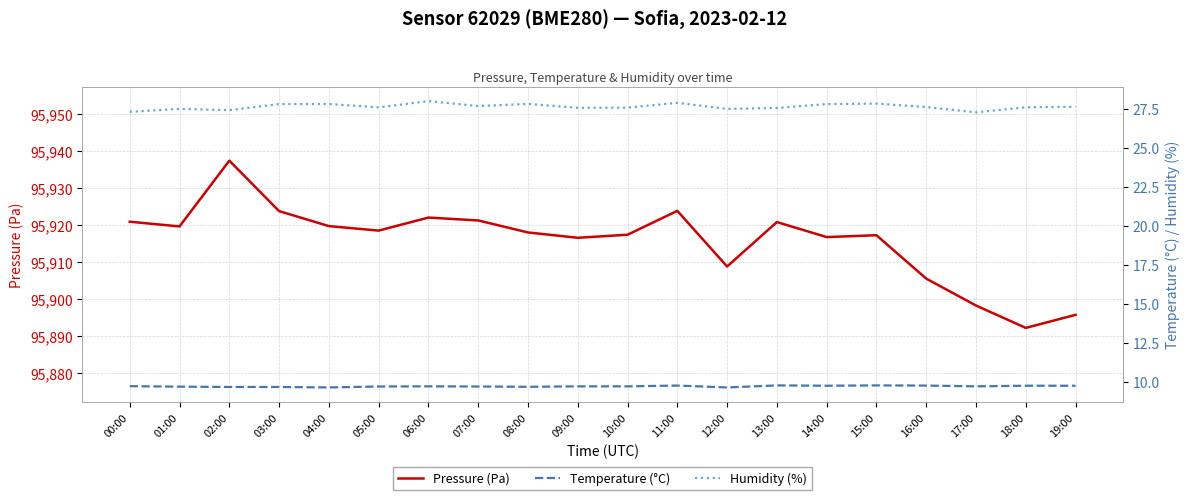

How many interior local valleys does the Temperature (°C) series have?

5